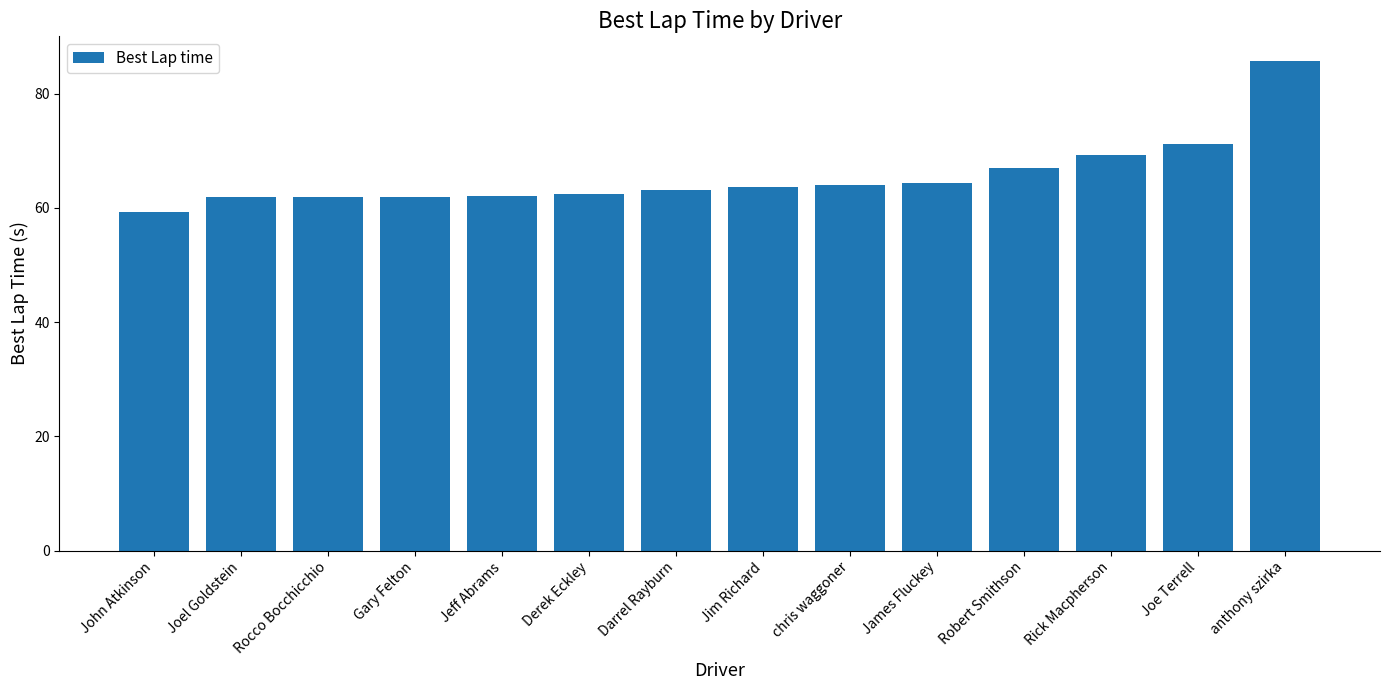

What is the maximum value shown in the chart?

85.7